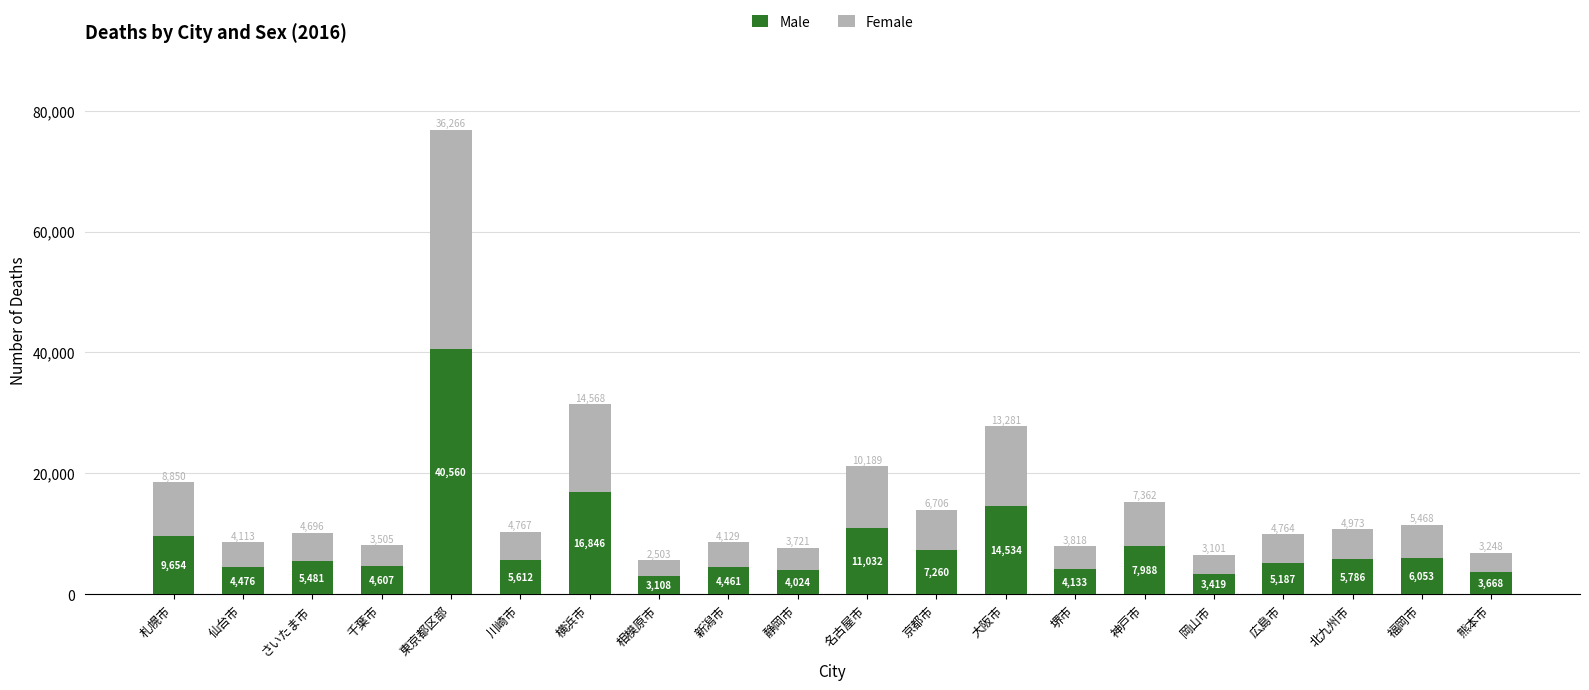

Which category has the highest value in the Male series?

東京都区部